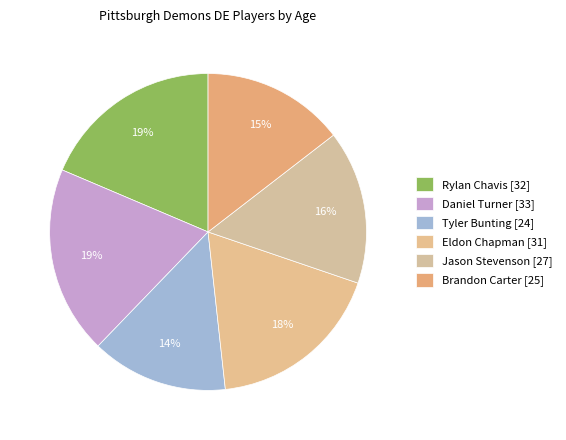

To the nearest percent, what is the combined percentage of Daniel Turner and Tyler Bunting?

33%